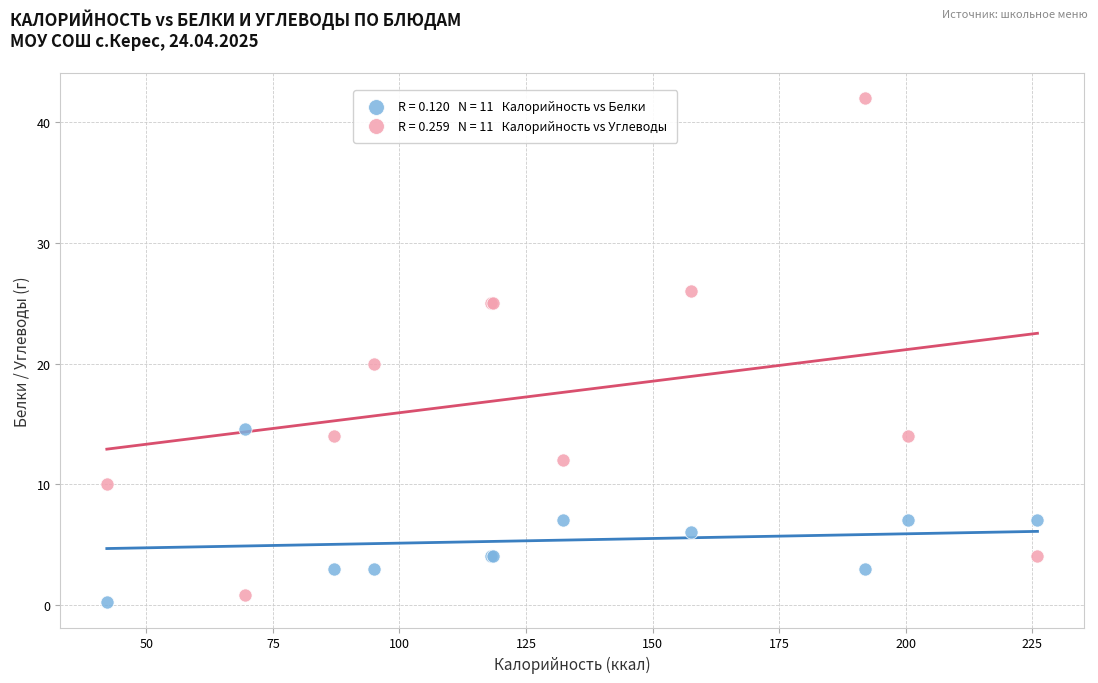

Across all series, what Y value is closest to 21?

20.0